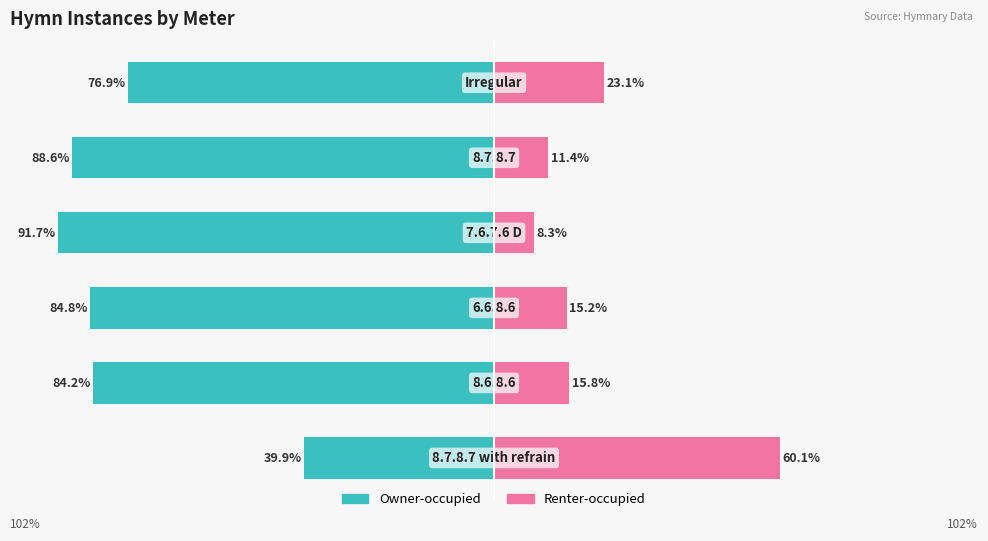

How many categories are shown in the chart?

6